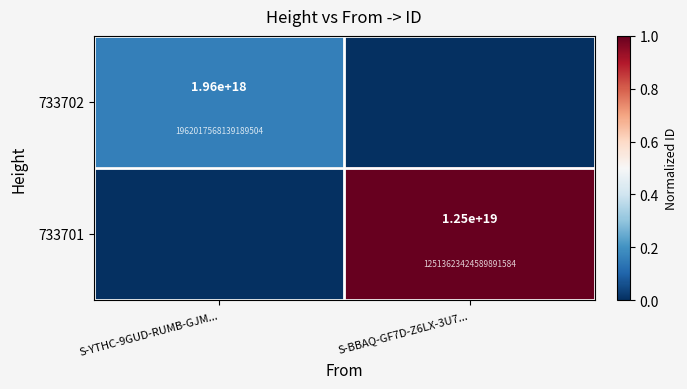

What is the difference between the highest and lowest values at S-BBAQ-GF7D-Z6LX-3U7...?

1.0